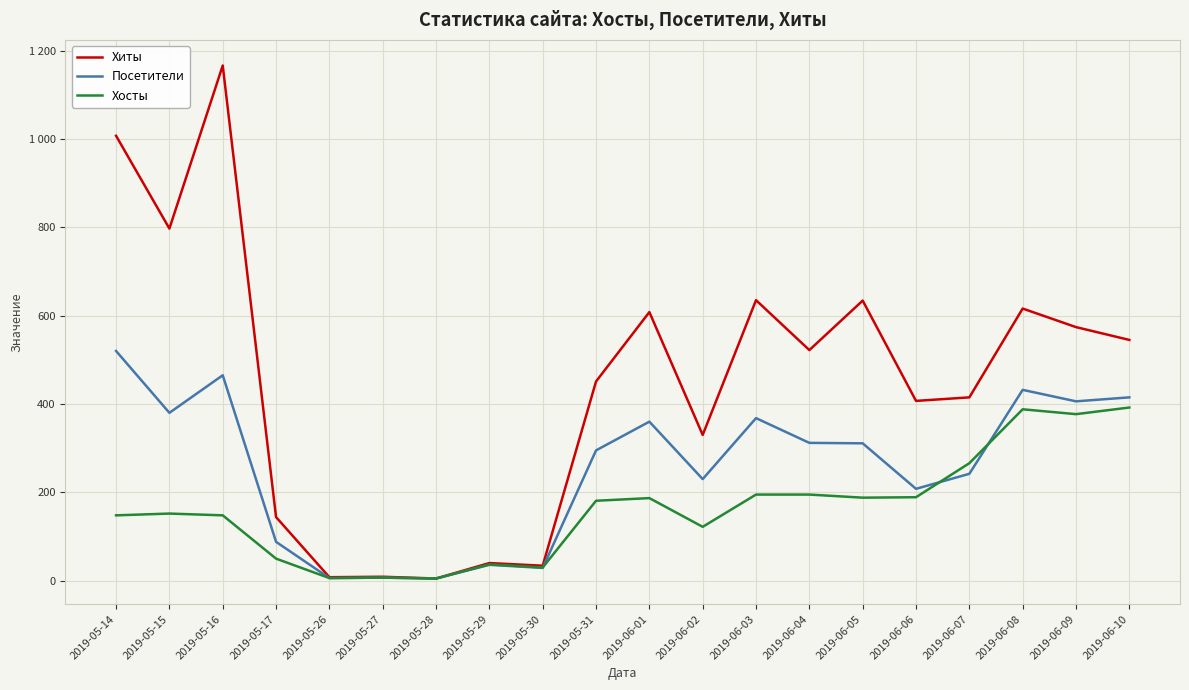

What is the value of the Хосты point at the 1st from the left?

148